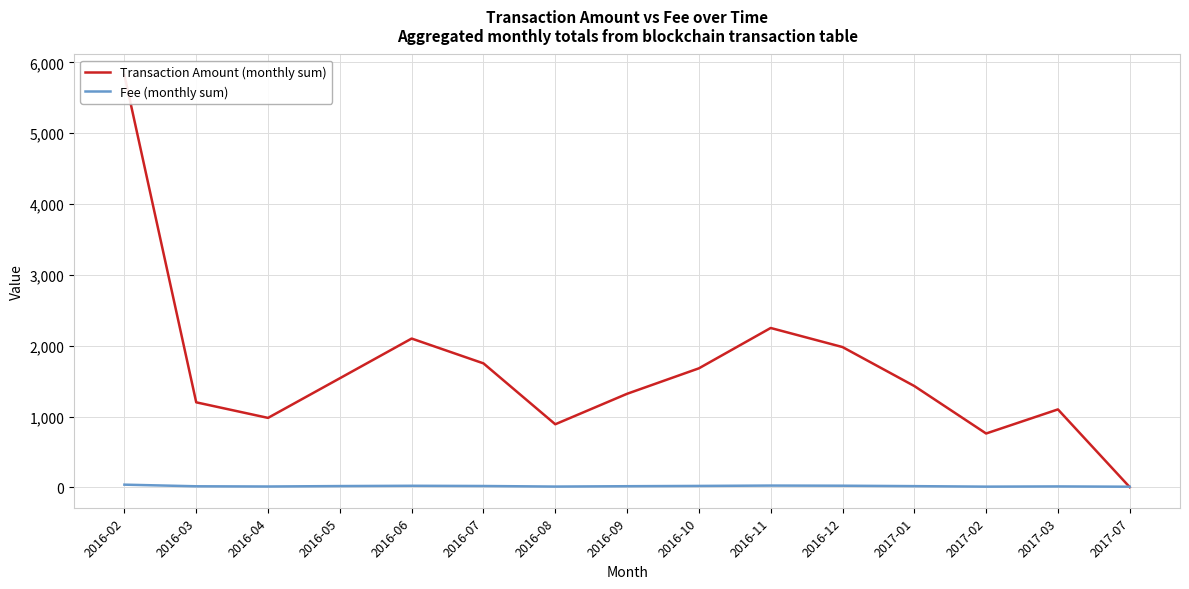

Which series changed the most between 2016-12 and 2017-02?

Transaction Amount (monthly sum)